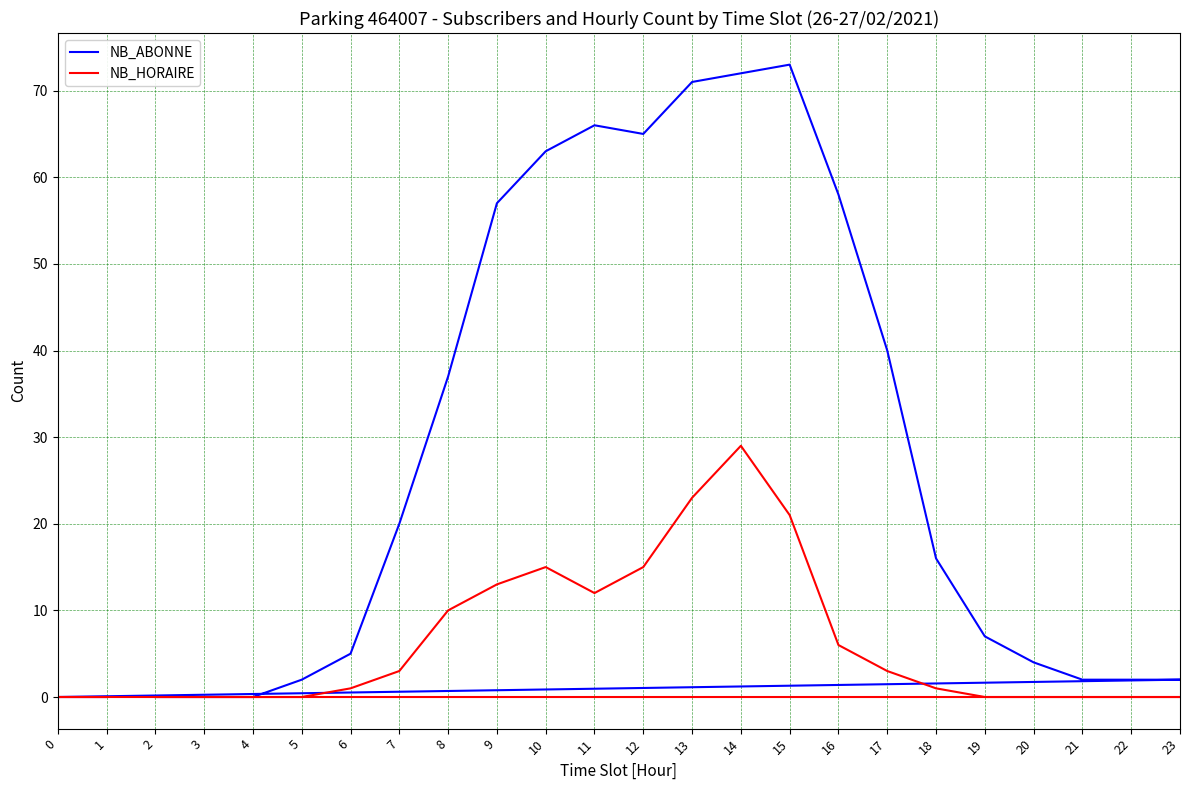

Which has a higher value, 15 or 9?

15